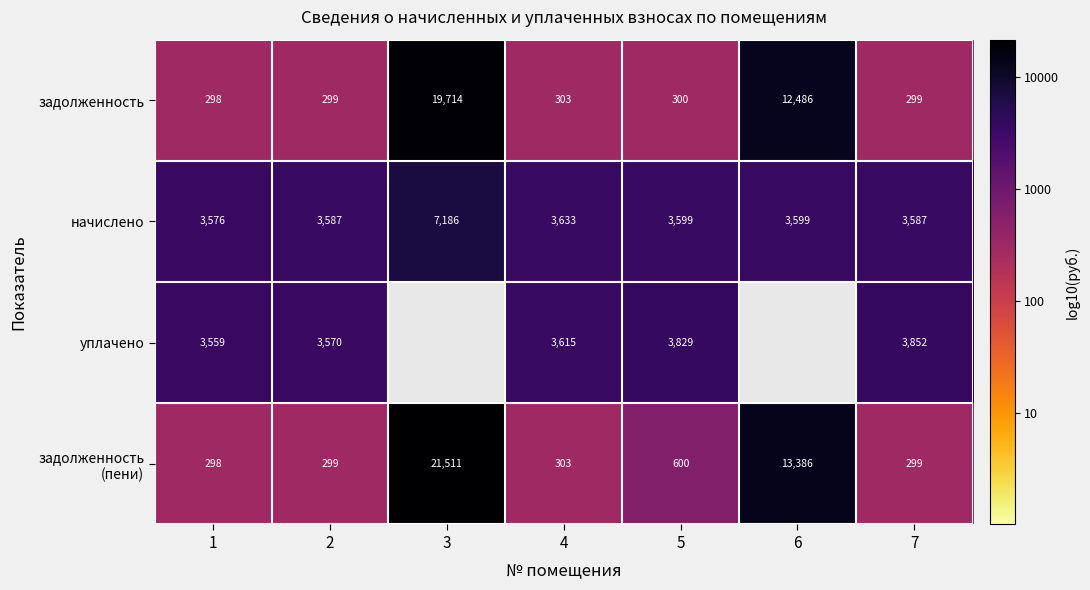

What is the difference between the highest and lowest values at 2?

3288.0